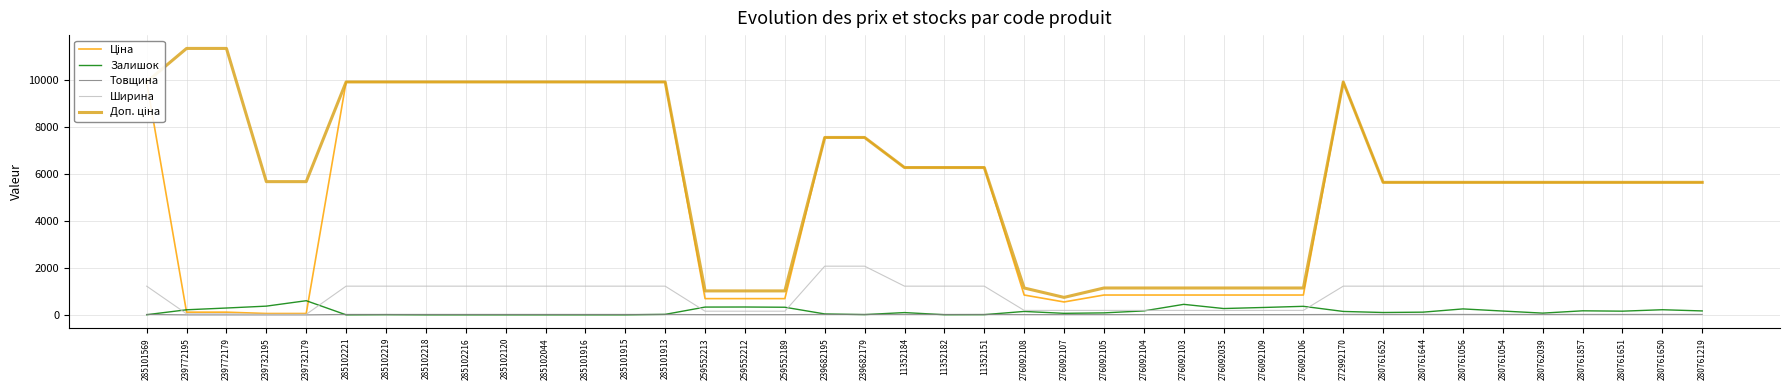

Reading left to right, extract all data points from this chart.

Ціна: 285101569=9908.5	239772195=113.3	239772179=113.3	239732195=56.7	239732179=56.7	285102221=9908.5	285102219=9908.5	285102218=9908.5	285102216=9908.5	285102120=9908.5	285102044=9908.5	285101916=9908.5	285101915=9908.5	285101913=9908.5	259552213=689.1	259552212=689.1	259552189=689.1	239682195=7545.9	239682179=7545.9	11352184=6266.7	11352182=6266.7	11352151=6266.7	276092108=842.8	276092107=547.8	276092105=842.8	276092104=842.8	276092103=842.8	276092035=842.8	276092109=842.8	276092106=842.8	272992170=9908.5	280761652=5636.0	280761644=5636.0	280761056=5636.0	280761054=5636.0	280762039=5636.0	280761857=5636.0	280761651=5636.0	280761650=5636.0	280761219=5636.0
Залишок: 285101569=5.0	239772195=215.0	239772179=290.0	239732195=370.0	239732179=601.0	285102221=0.0	285102219=7.0	285102218=0.0	285102216=0.0	285102120=0.0	285102044=0.0	285101916=0.0	285101915=0.0	285101913=20.0	259552213=330.0	259552212=333.0	259552189=323.0	239682195=38.0	239682179=10.0	11352184=96.0	11352182=5.0	11352151=8.0	276092108=144.0	276092107=64.0	276092105=83.0	276092104=167.0	276092103=446.0	276092035=268.0	276092109=313.0	276092106=362.0	272992170=144.0	280761652=99.0	280761644=114.0	280761056=252.0	280761054=161.0	280762039=73.0	280761857=171.0	280761651=156.0	280761650=217.0	280761219=166.0
Товщина: 285101569=18.0	239772195=1.0	239772179=1.0	239732195=1.0	239732179=1.0	285102221=18.0	285102219=18.0	285102218=18.0	285102216=18.0	285102120=18.0	285102044=18.0	285101916=18.0	285101915=18.0	285101913=18.0	259552213=10.0	259552212=10.0	259552189=10.0	239682195=18.0	239682179=18.0	11352184=18.0	11352182=18.0	11352151=18.0	276092108=12.0	276092107=12.0	276092105=12.0	276092104=12.0	276092103=12.0	276092035=12.0	276092109=12.0	276092106=12.0	272992170=19.0	280761652=18.0	280761644=18.0	280761056=18.0	280761054=18.0	280762039=18.0	280761857=18.0	280761651=18.0	280761650=18.0	280761219=18.0
Ширина: 285101569=1220.0	239772195=44.0	239772179=44.0	239732195=22.0	239732179=22.0	285102221=1220.0	285102219=1220.0	285102218=1220.0	285102216=1220.0	285102120=1220.0	285102044=1220.0	285101916=1220.0	285101915=1220.0	285101913=1220.0	259552213=154.5	259552212=154.5	259552189=154.5	239682195=2070.0	239682179=2070.0	11352184=1220.0	11352182=1220.0	11352151=1220.0	276092108=189.0	276092107=189.0	276092105=189.0	276092104=189.0	276092103=189.0	276092035=189.0	276092109=189.0	276092106=189.0	272992170=1220.0	280761652=1220.0	280761644=1220.0	280761056=1220.0	280761054=1220.0	280762039=1220.0	280761857=1220.0	280761651=1220.0	280761650=1220.0	280761219=1220.0
Доп. ціна: 285101569=9908.5	239772195=11334.0	239772179=11334.0	239732195=5667.0	239732179=5667.0	285102221=9908.5	285102219=9908.5	285102218=9908.5	285102216=9908.5	285102120=9908.5	285102044=9908.5	285101916=9908.5	285101915=9908.5	285101913=9908.5	259552213=1017.8	259552212=1017.8	259552189=1017.8	239682195=7545.9	239682179=7545.9	11352184=6266.7	11352182=6266.7	11352151=6266.7	276092108=1142.1	276092107=742.0	276092105=1142.1	276092104=1142.1	276092103=1142.1	276092035=1142.1	276092109=1142.1	276092106=1142.1	272992170=9908.5	280761652=5636.0	280761644=5636.0	280761056=5636.0	280761054=5636.0	280762039=5636.0	280761857=5636.0	280761651=5636.0	280761650=5636.0	280761219=5636.0